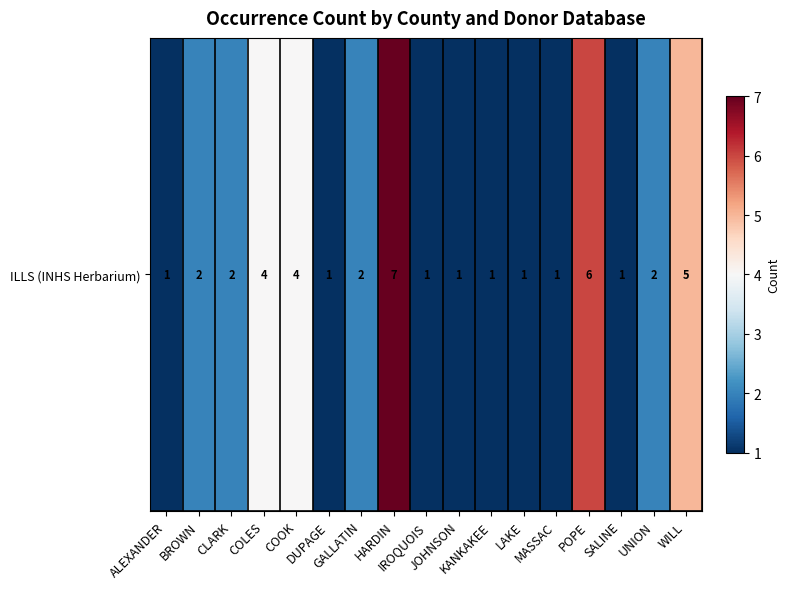

True or false: the data shows 7 at HARDIN.

True